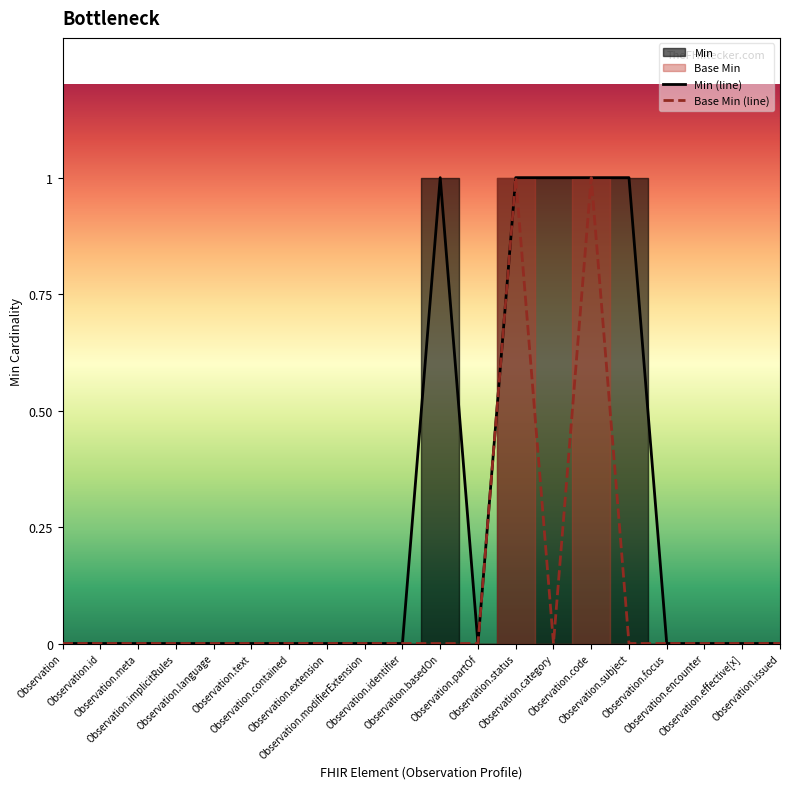

True or false: Min has more than 2 points higher than both neighbors.

False